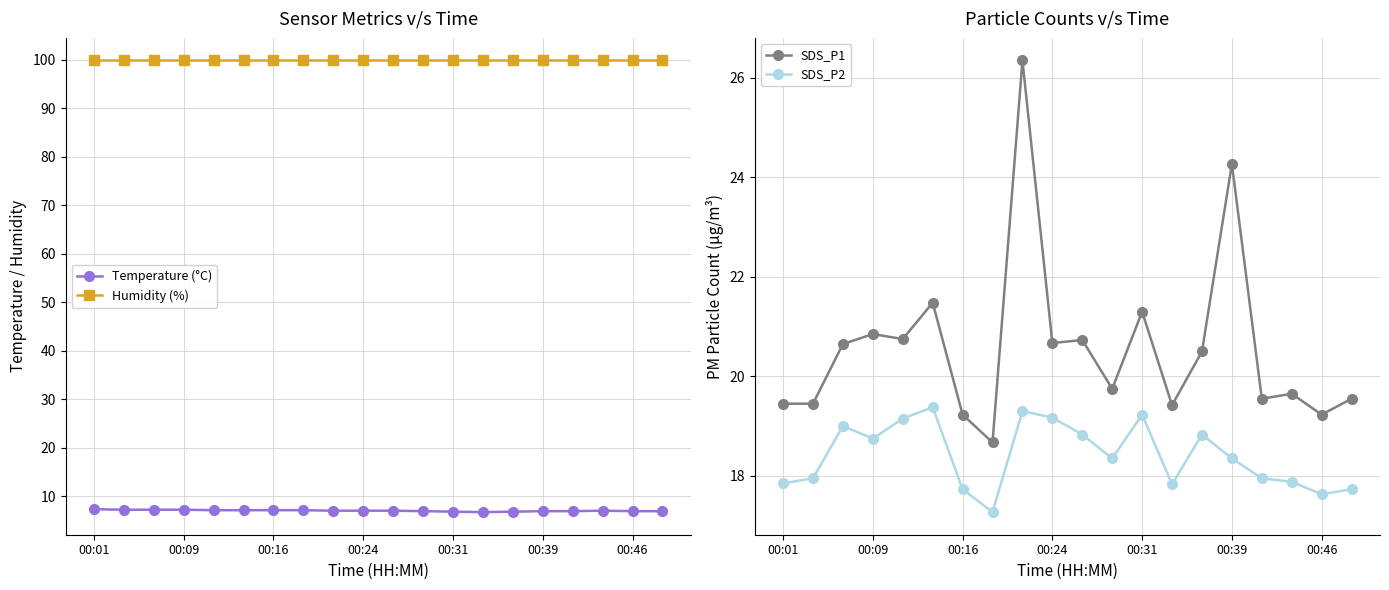

At 7, list the series in order from largest to smallest.

Humidity (%), SDS_P1, SDS_P2, Temperature (°C)